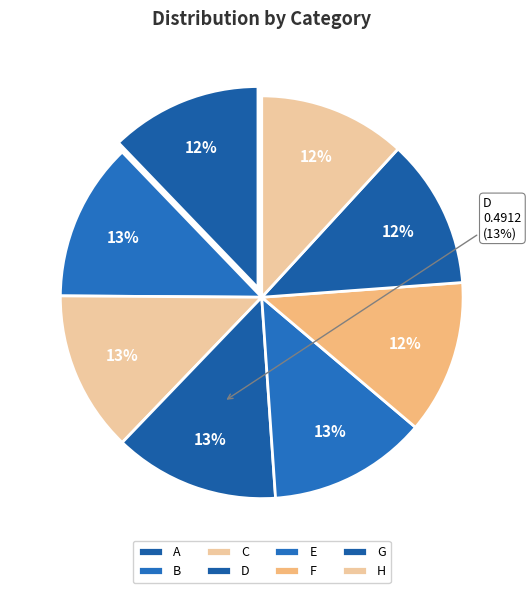

Is it true that E is 7% of the pie?

False